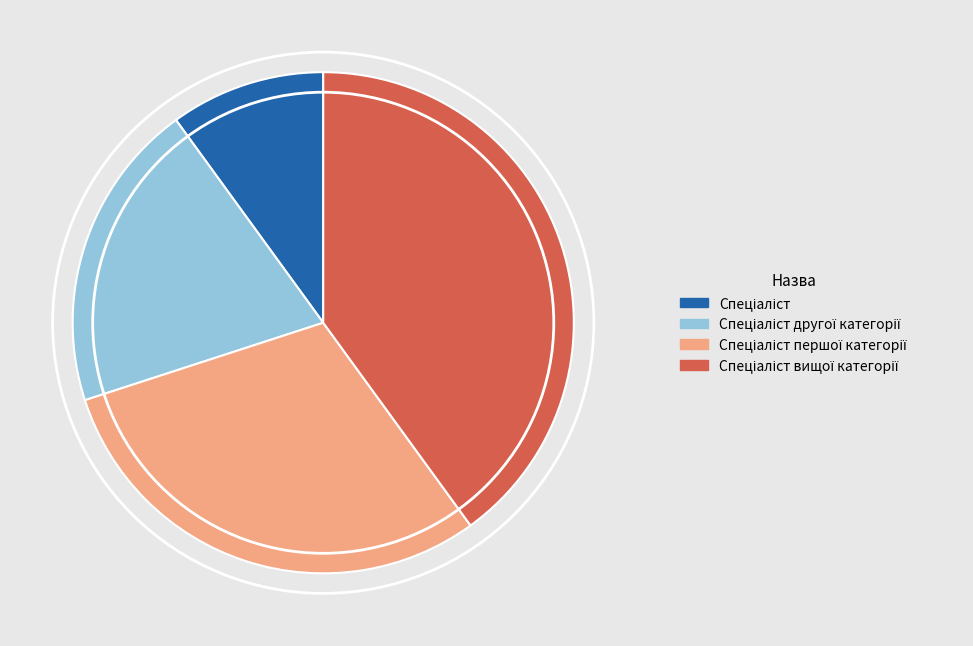

Is there a majority slice in this chart?

No